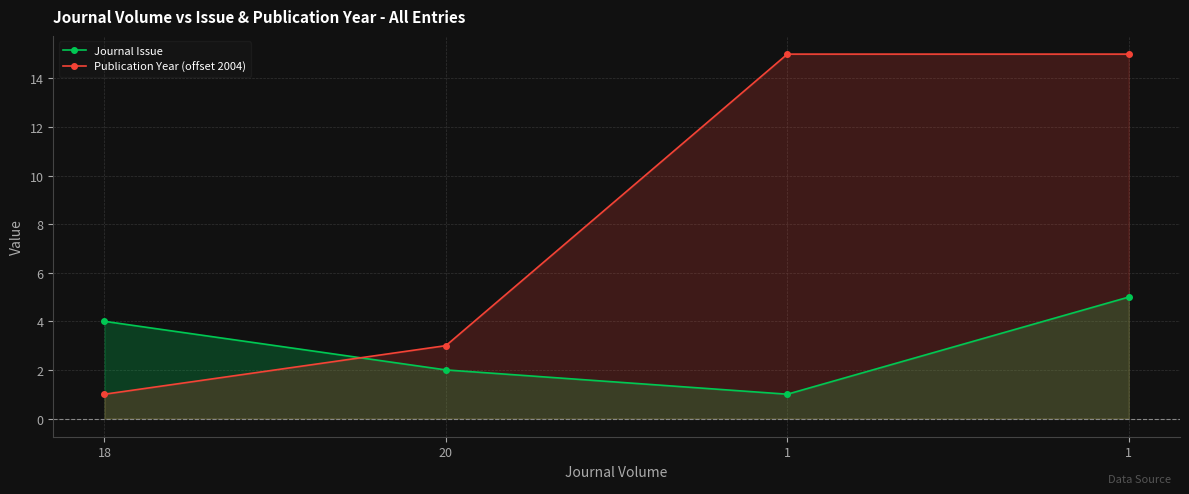

Where is Publication Year (offset 2004) nearest to the value 8?

20